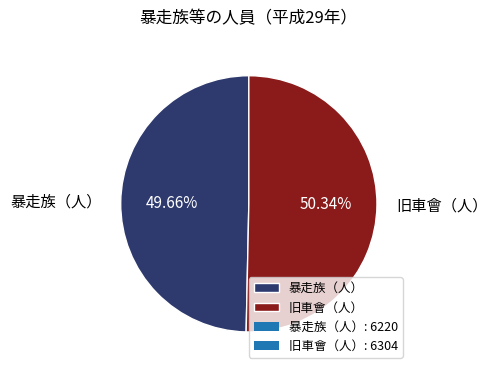

Count the number of slices in the pie.

2